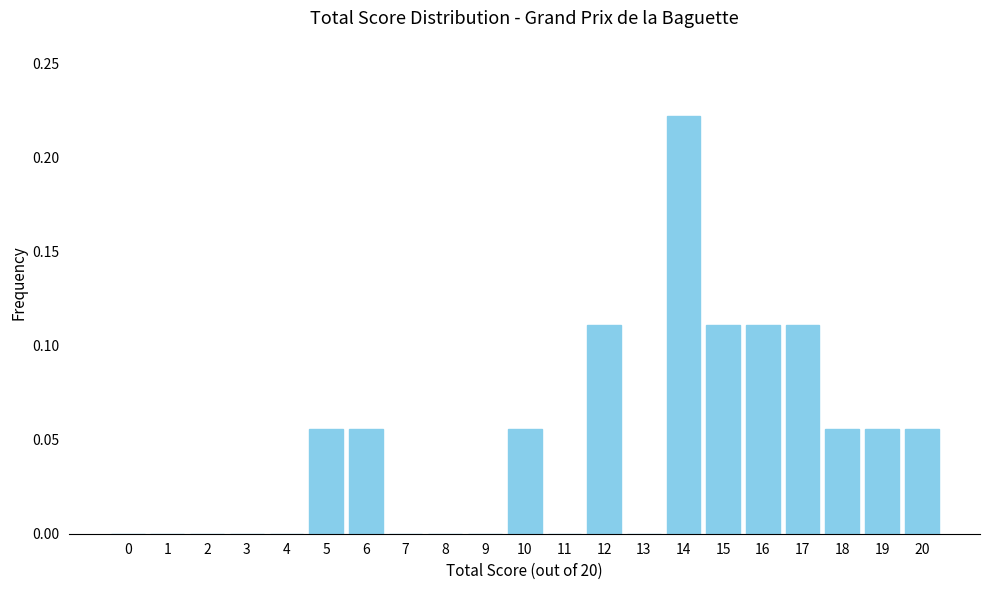

The chart shows a value of 0.0 at 3. True or false?

True